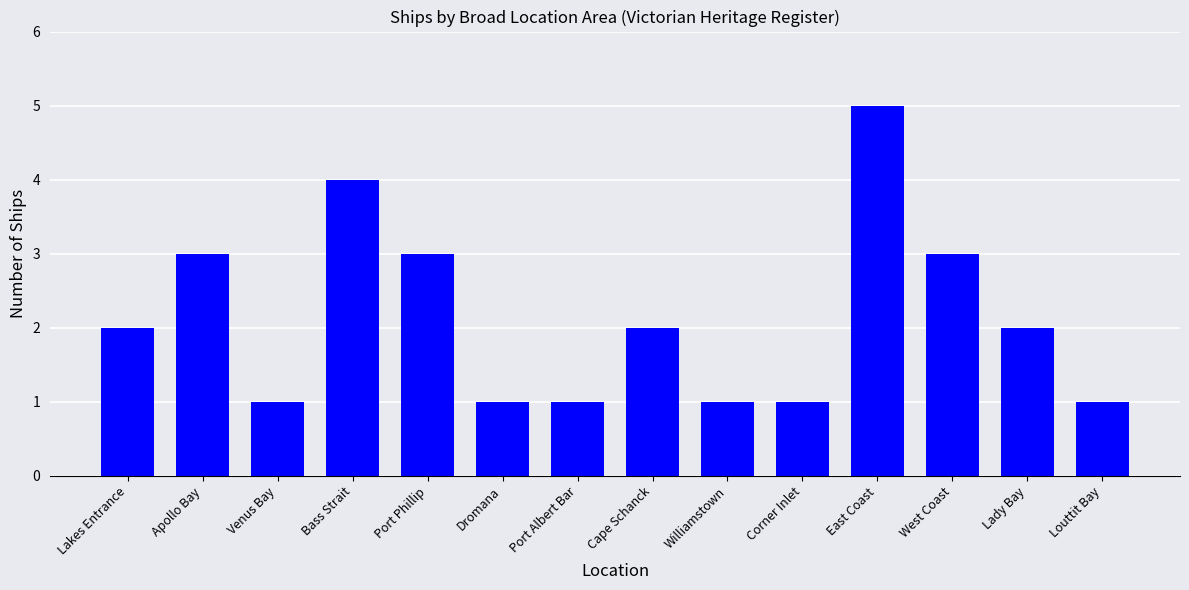

What is the difference between the second highest and second lowest values?

3